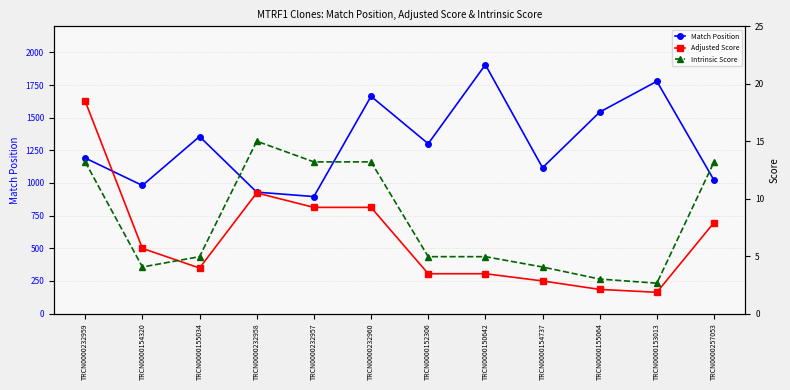

Which series has the largest range (max minus min)?

Match Position